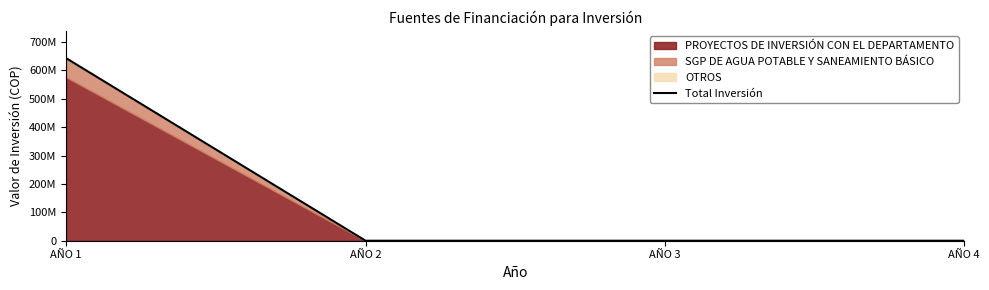

Between AÑO 2 and AÑO 1, which is larger?

AÑO 1